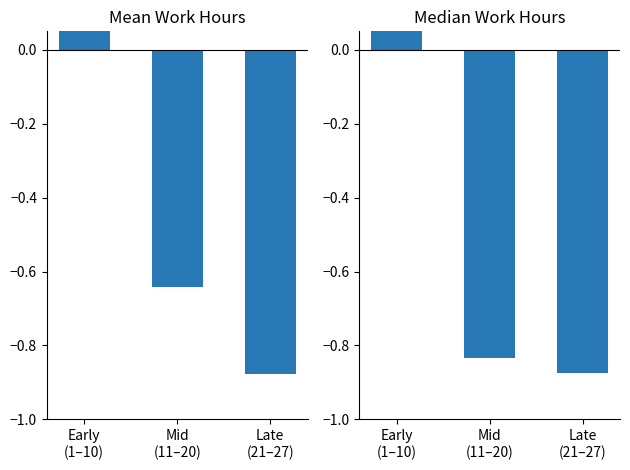

Is it true that Median Work Hours equals -1.5 at Late
(21–27)?

False